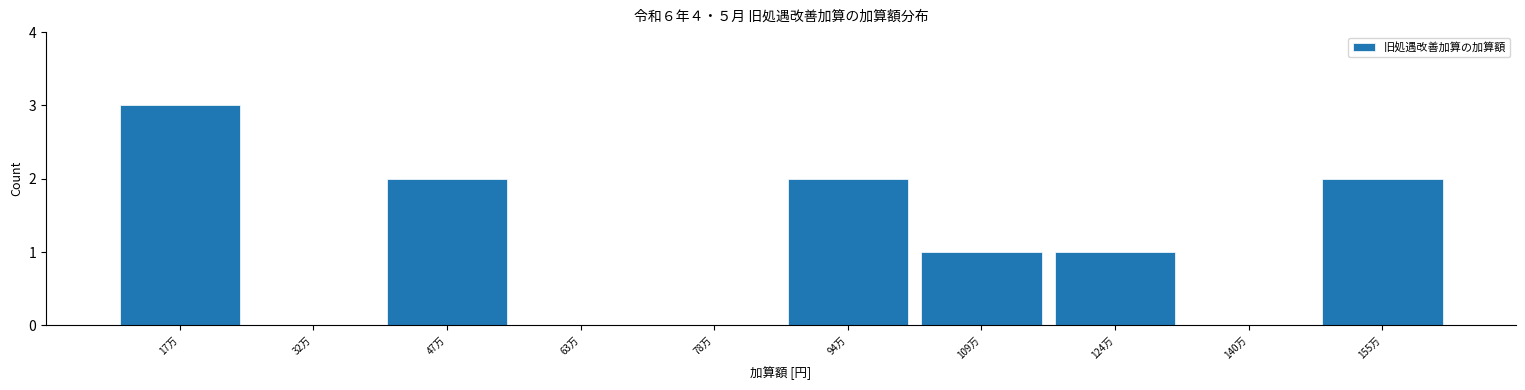

Reading left to right, extract all data points from this chart.

17万=3	32万=0	47万=2	63万=0	78万=0	94万=2	109万=1	124万=1	140万=0	155万=2